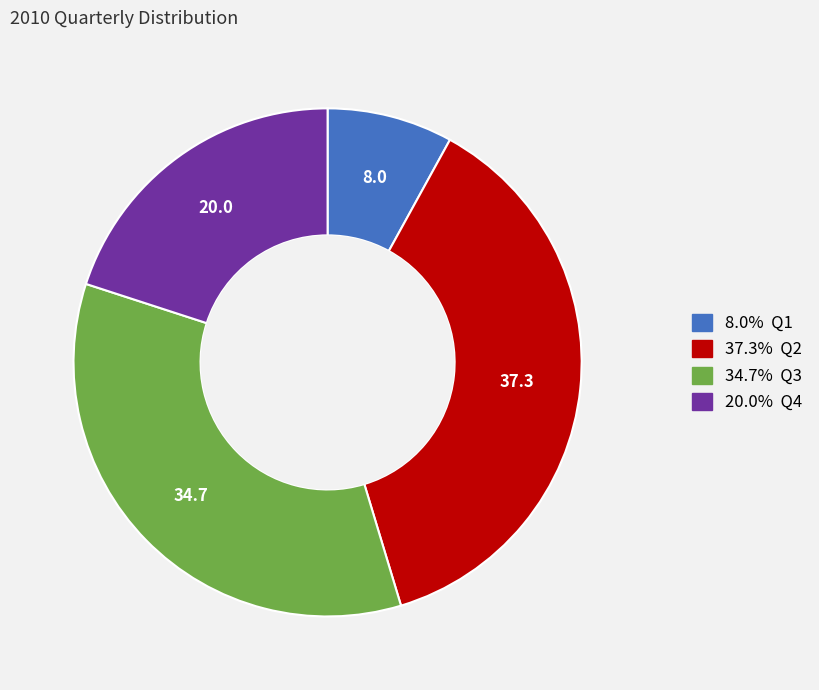

Is there a majority slice in this chart?

No